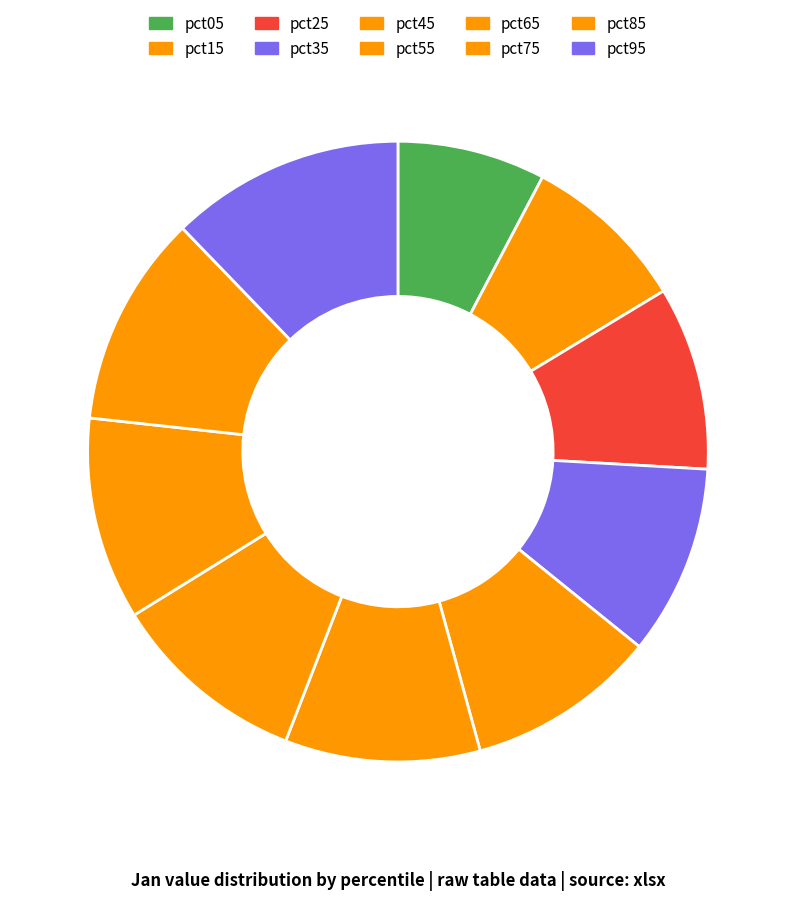

Which category has the biggest portion of the pie?

pct95